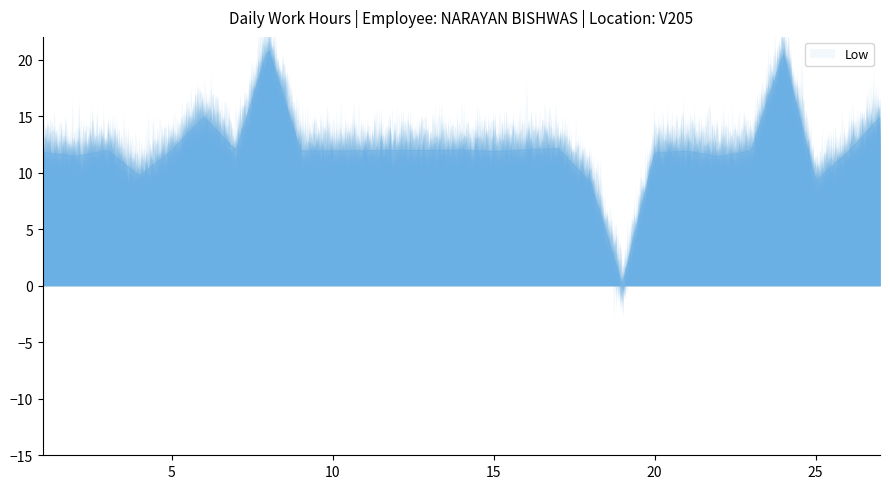

Is it true that the value at 10 is 6.9?

False